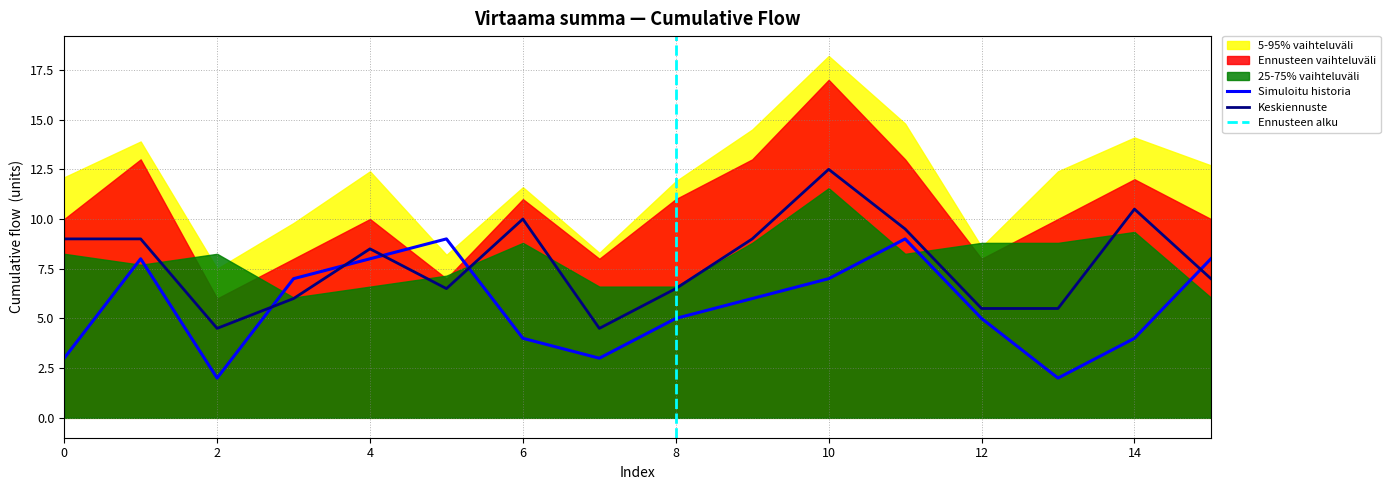

What is the difference between the highest and lowest values at 2?

7